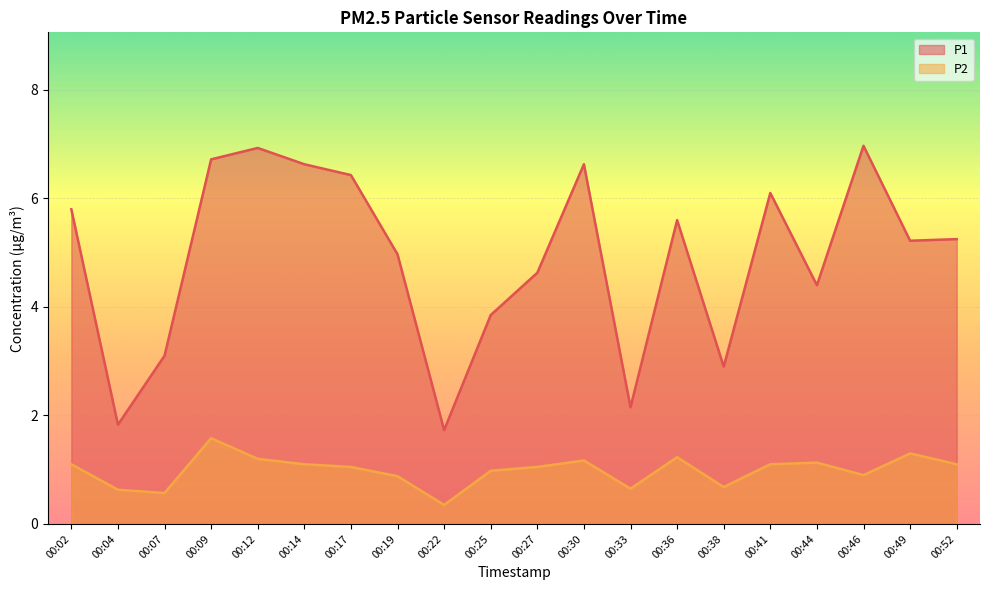

At which category is the sum across all series the highest?

00:09